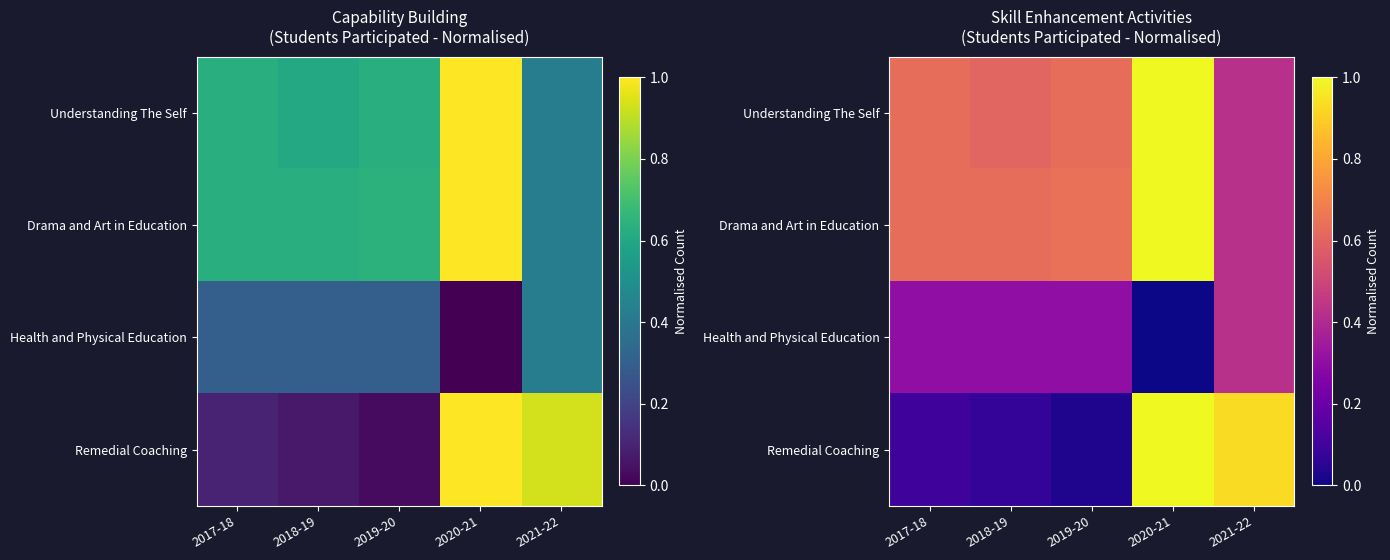

Which category has the lowest value across all series?

2020-21